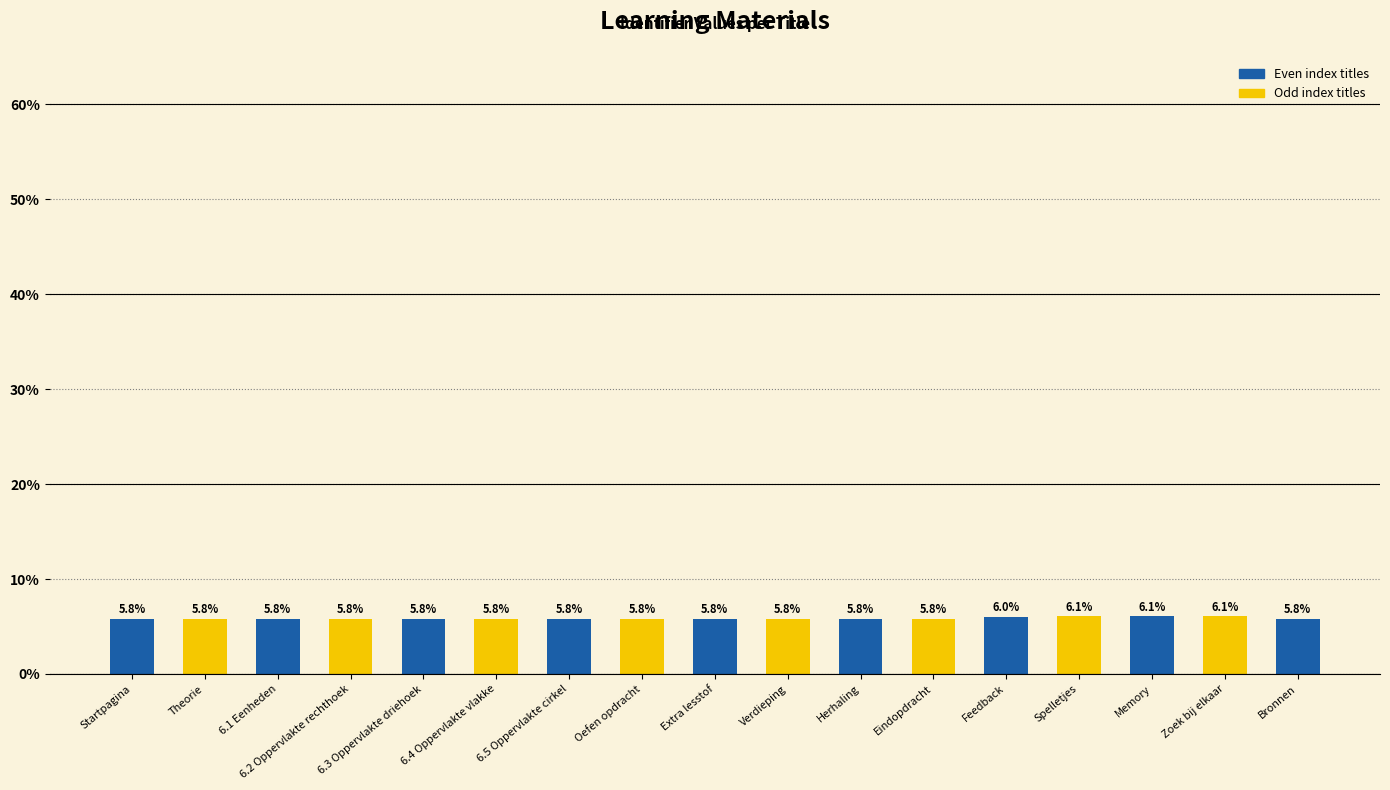

The chart shows a value of 5.8 at Theorie. True or false?

True